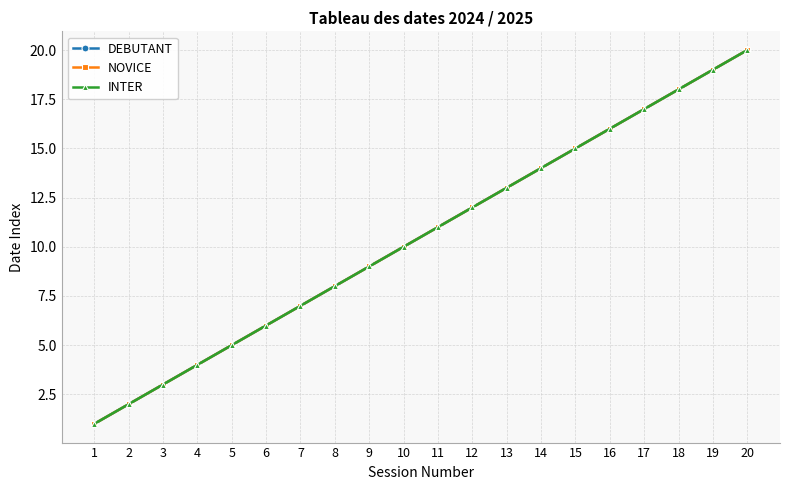

Reading left to right, what are all the values shown in this chart?

DEBUTANT: 1	2	3	4	5	6	7	8	9	10	11	12	13	14	15	16	17	18	19	20
NOVICE: 1	2	3	4	5	6	7	8	9	10	11	12	13	14	15	16	17	18	19	20
INTER: 1	2	3	4	5	6	7	8	9	10	11	12	13	14	15	16	17	18	19	20